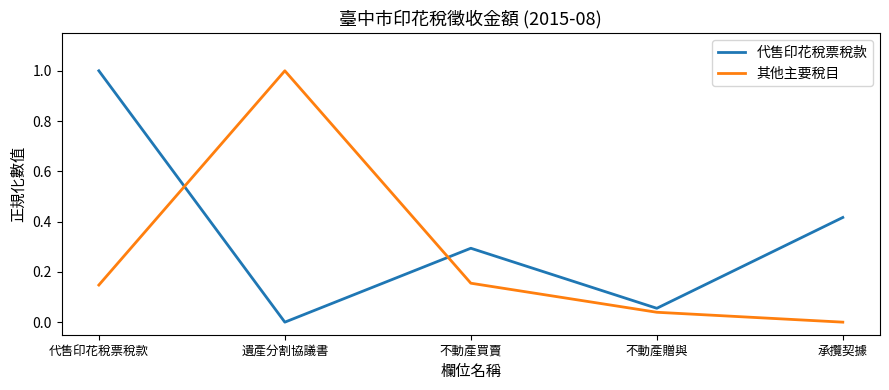

List the series in order of their overall mean, highest first.

代售印花稅票稅款, 其他主要稅目